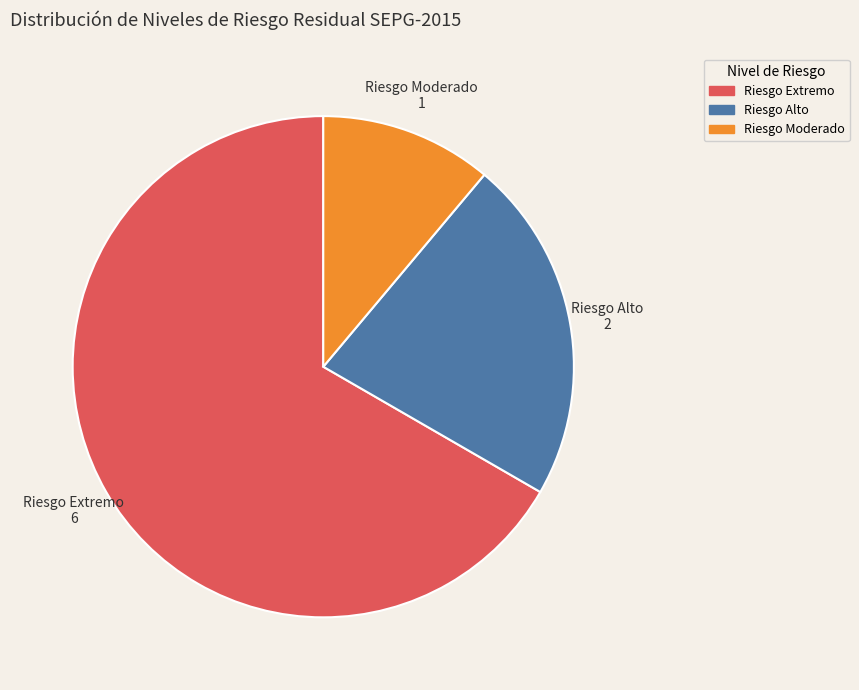

Count the number of slices in the pie.

3